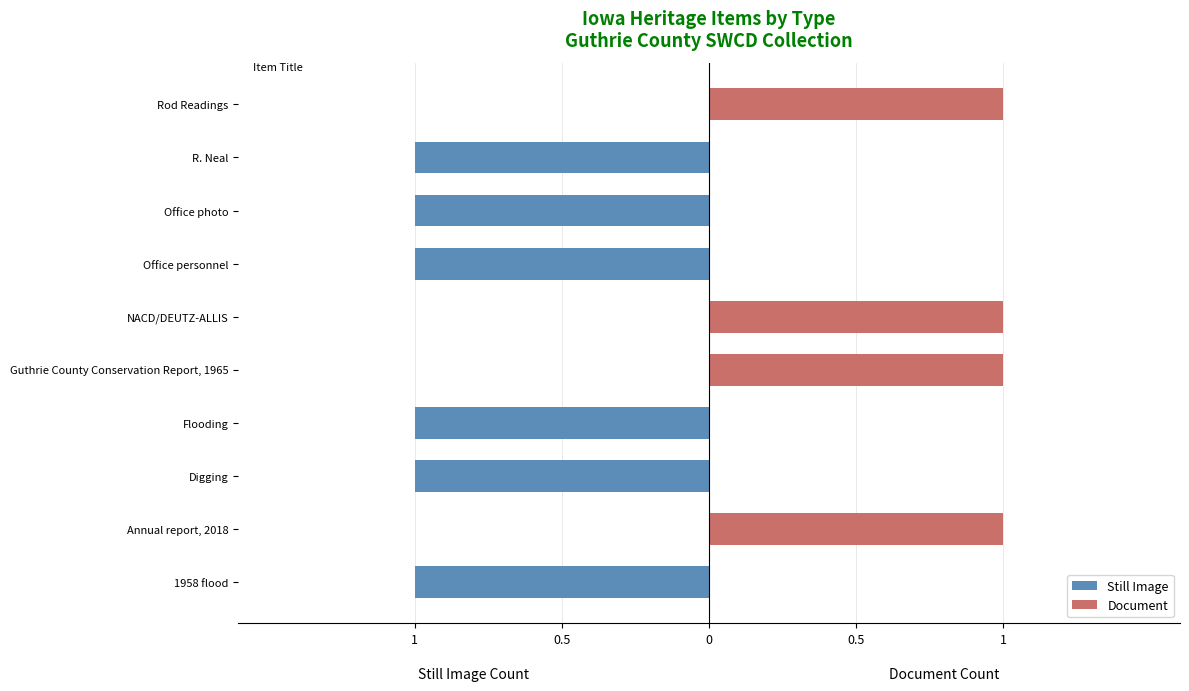

Between NACD/DEUTZ-ALLIS and Rod Readings, which series saw the biggest shift?

Still Image